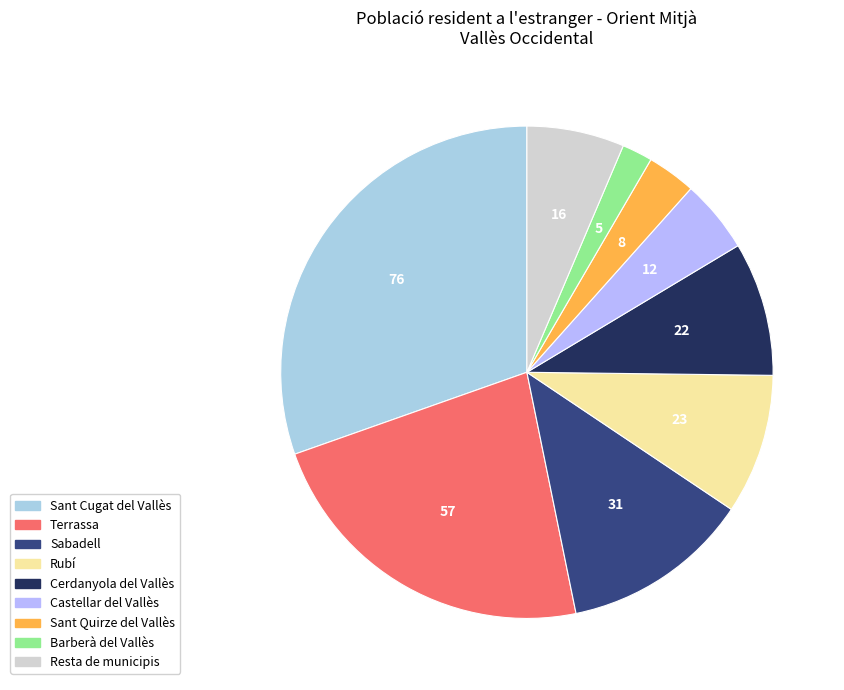

How many segments does this pie chart have?

9